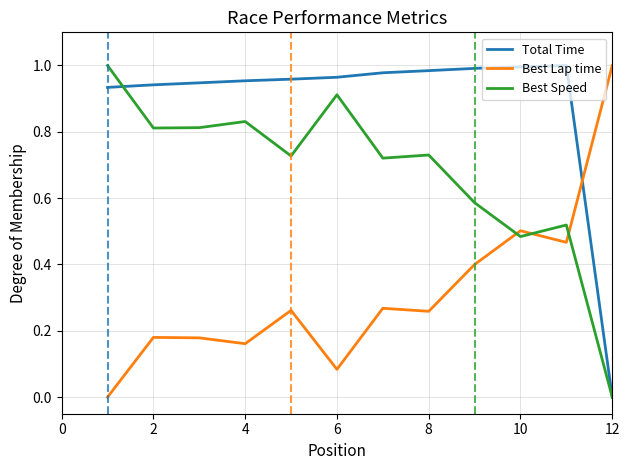

Which series has the largest total across all categories?

Total Time